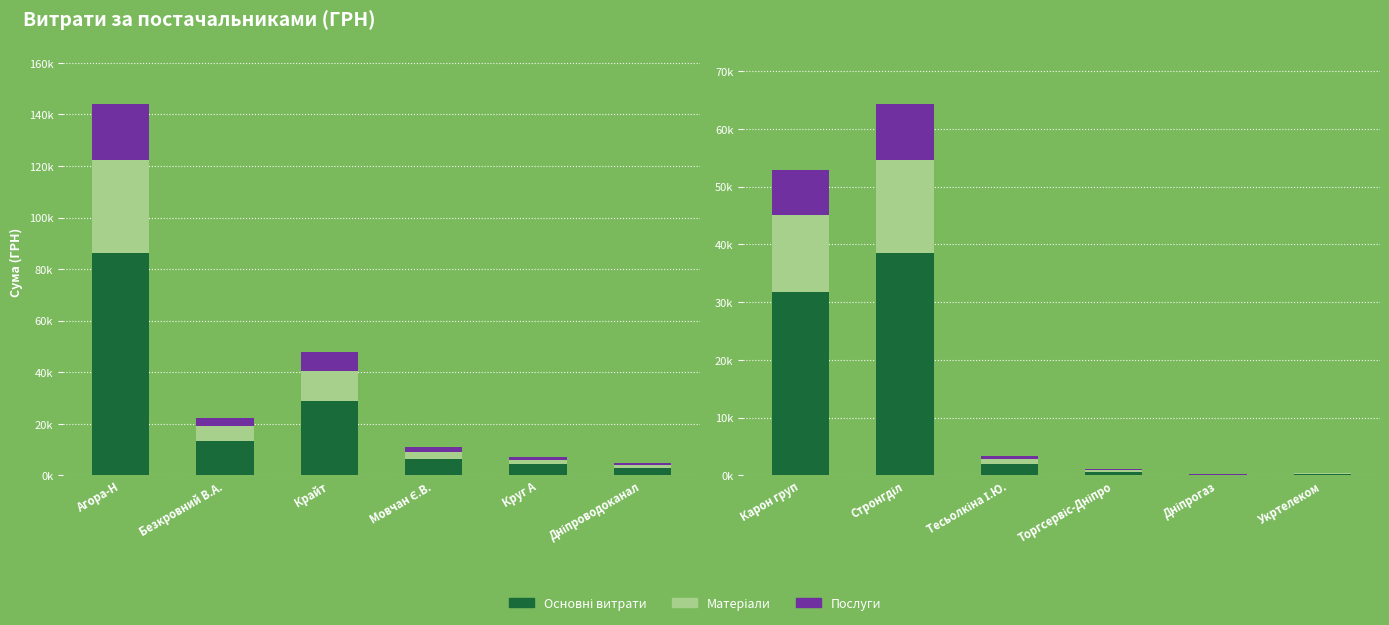

At which category is the sum across all series the highest?

Агора-Н